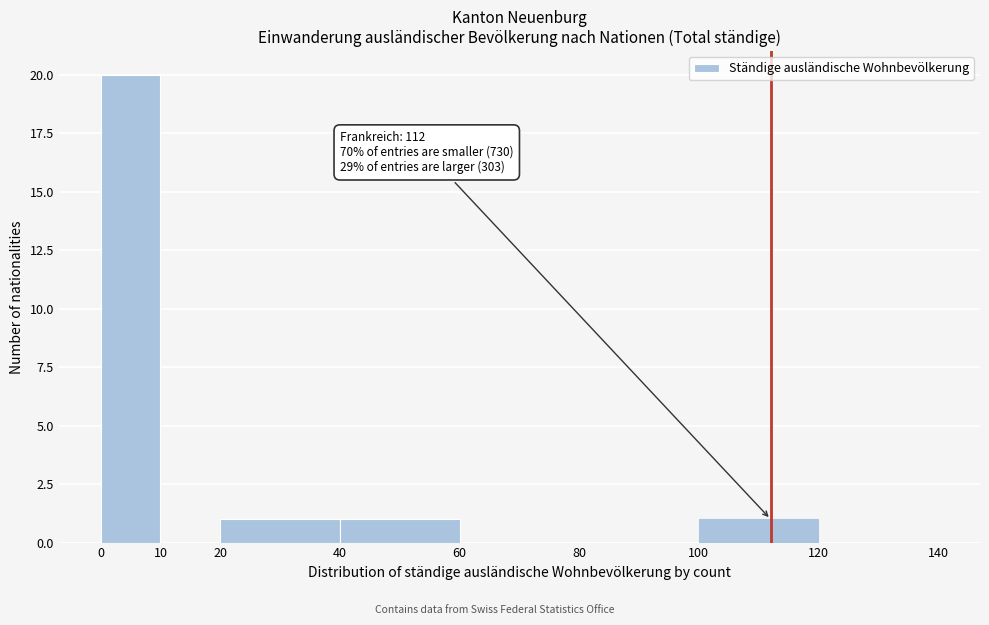

Over which range of the x-axis is the bar tallest?

0 to 10